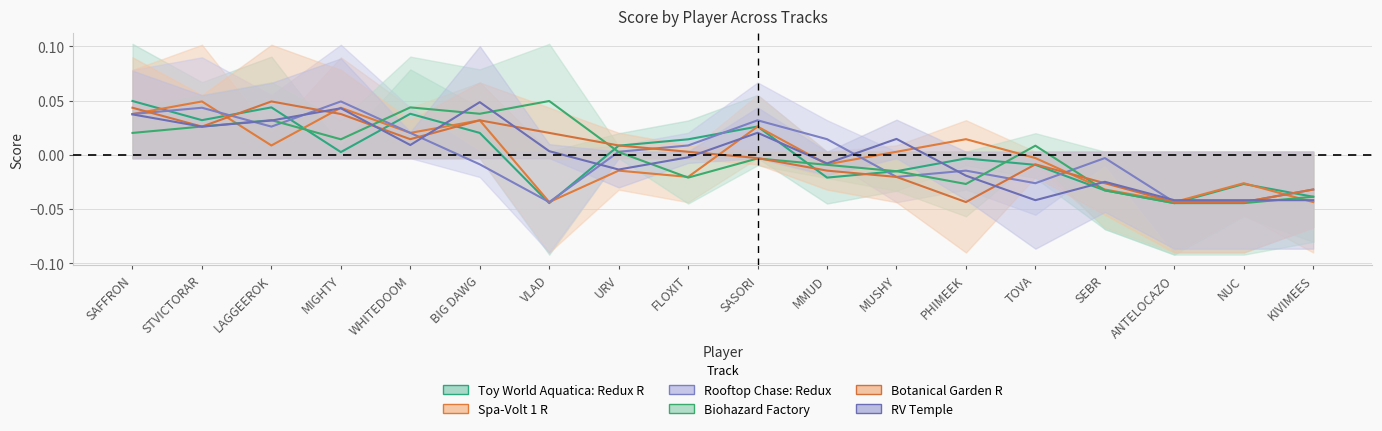

How many interior local peaks does the Botanical Garden R series have?

3